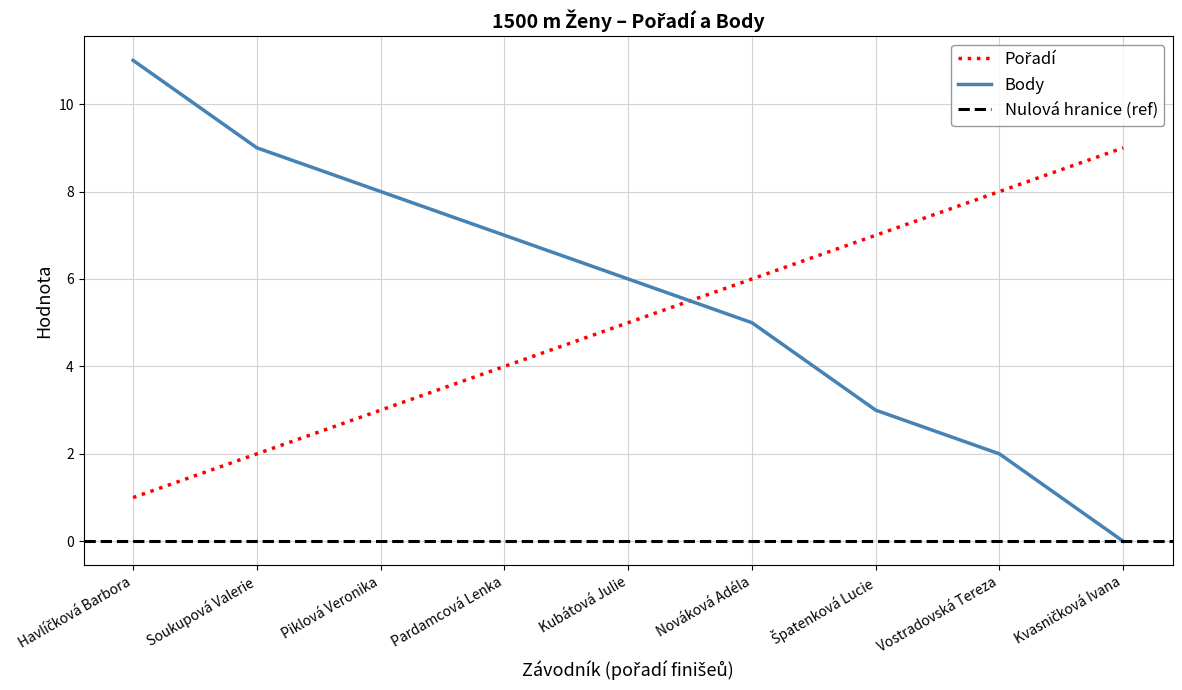

What value does the Body series have at Piklová Veronika?

8